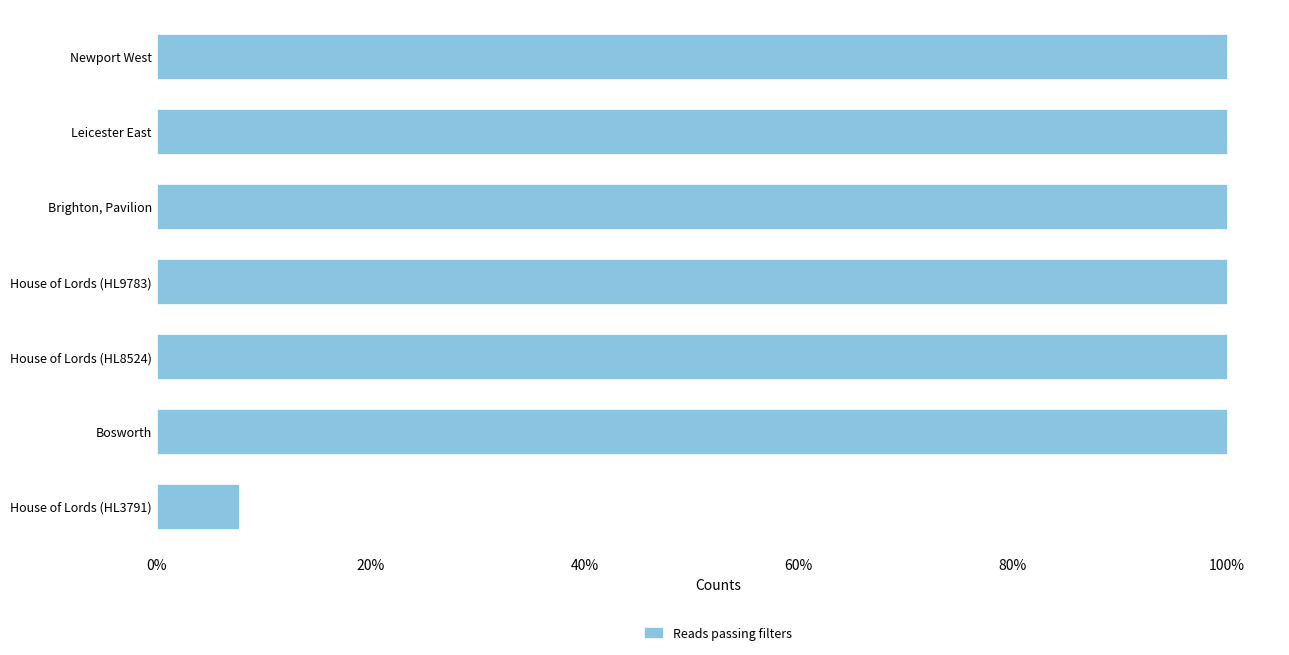

What is the difference between the maximum and minimum values?

0.9